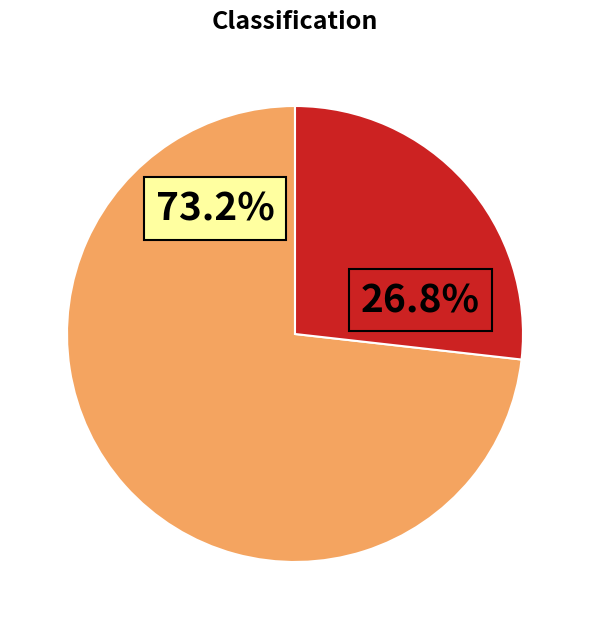

Count the number of slices in the pie.

2